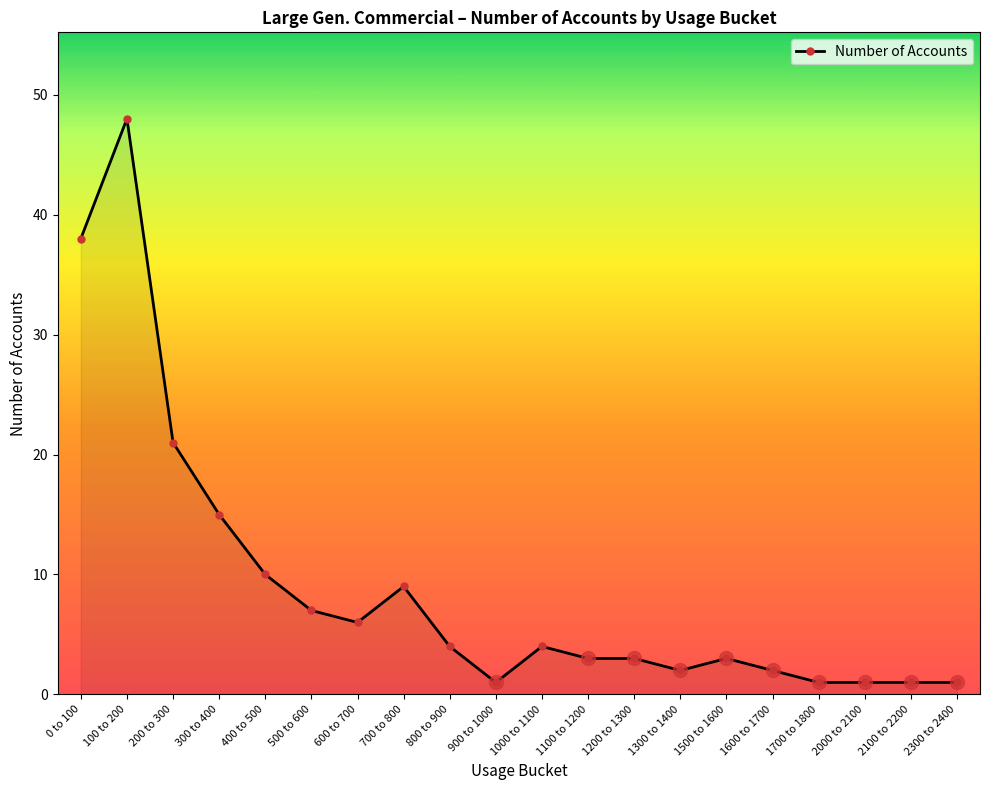

What is the label of the 3rd point from the right?

2000 to 2100